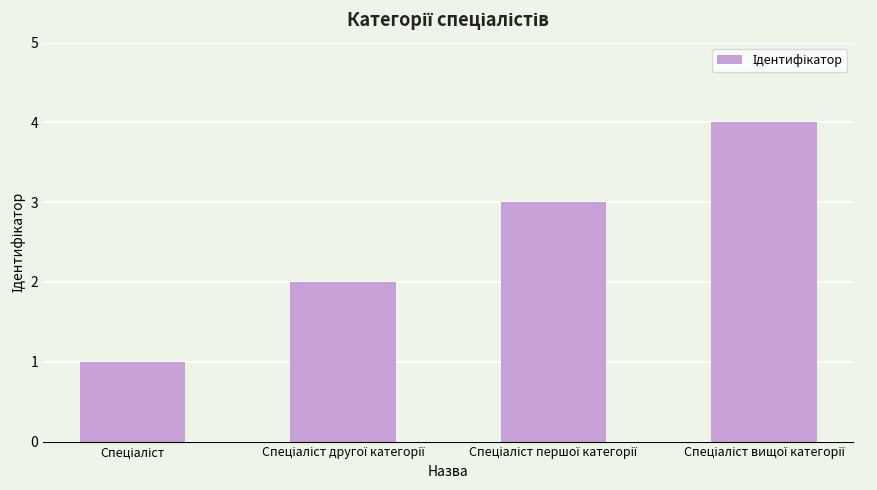

What is the sum of all values?

10